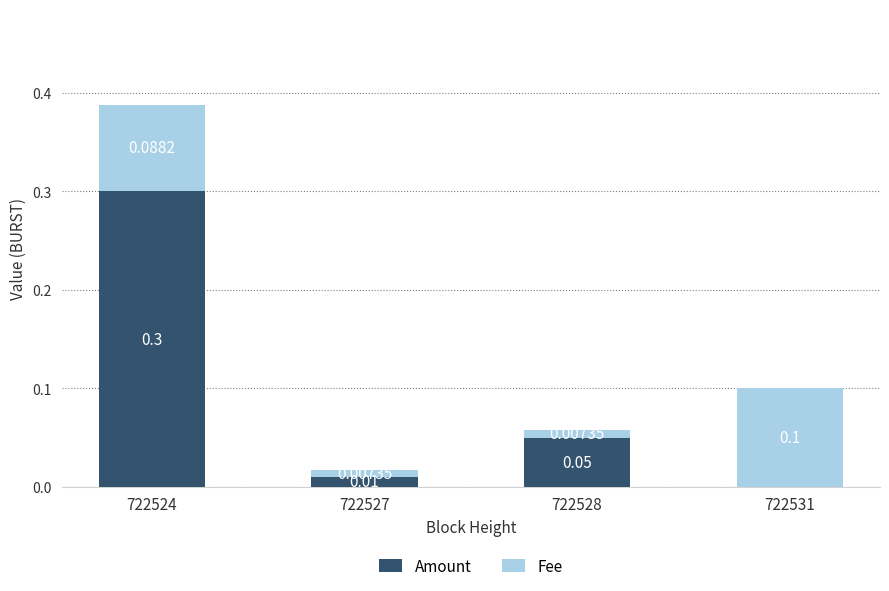

Are the bars grouped side by side (vs. stacked)?

No